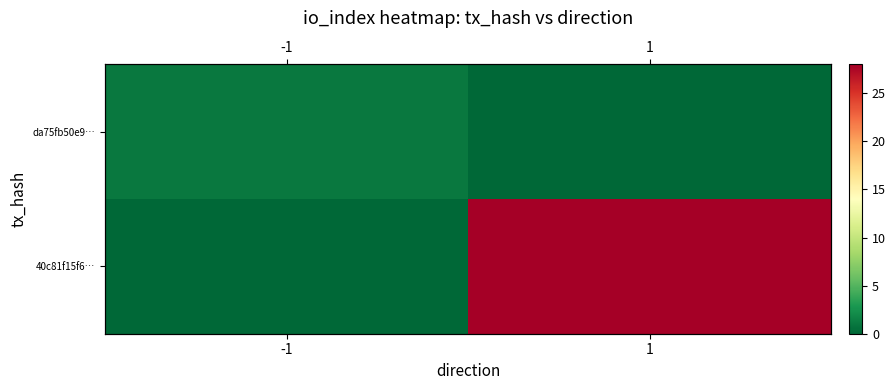

Where is 40c81f15f6… nearest to the value 14?

-1